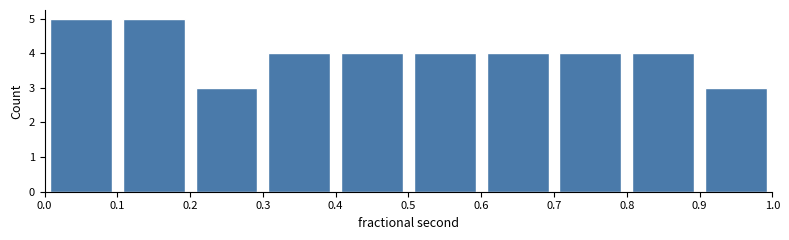

Reading left to right, transcribe this chart: for each bar, give the range it covers on the x-axis and its height. The values are not printed on the chart, so give them approximately, as read against the axis.

0.0 to 0.1: 5
0.1 to 0.2: 5
0.2 to 0.3: 3
0.3 to 0.4: 4
0.4 to 0.5: 4
0.5 to 0.6: 4
0.6 to 0.7: 4
0.7 to 0.8: 4
0.8 to 0.9: 4
0.9 to 1.0: 3